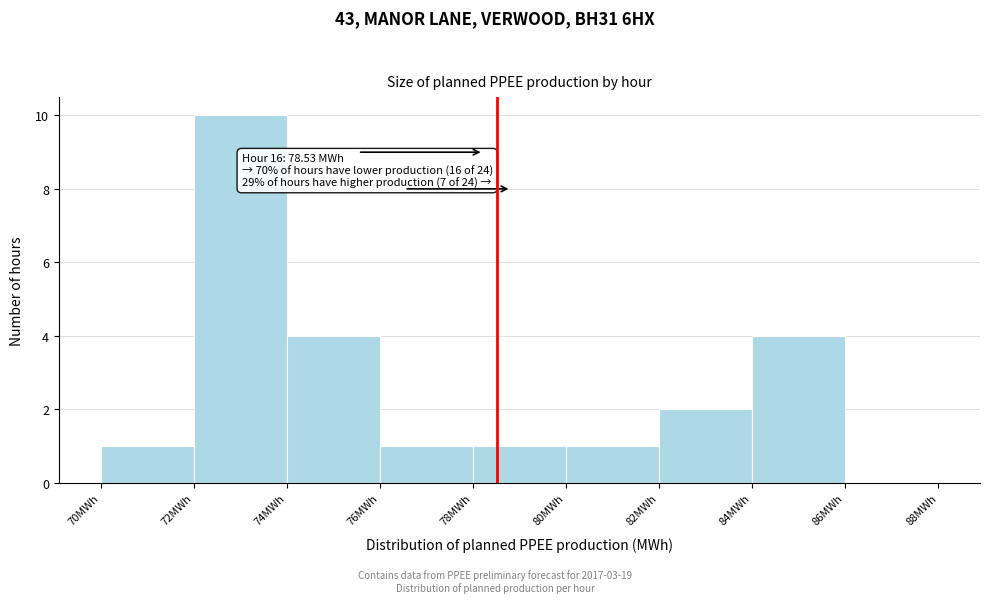

Which range on the x-axis has the tallest bar?

72 to 74